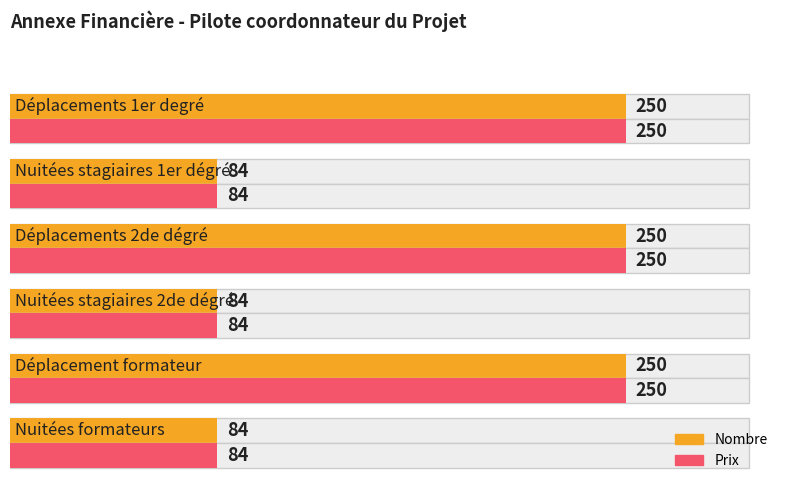

Which series changed the most between Nuitées stagiaires 1er dégré and Nuitées stagiaires 2de dégré?

Nombre